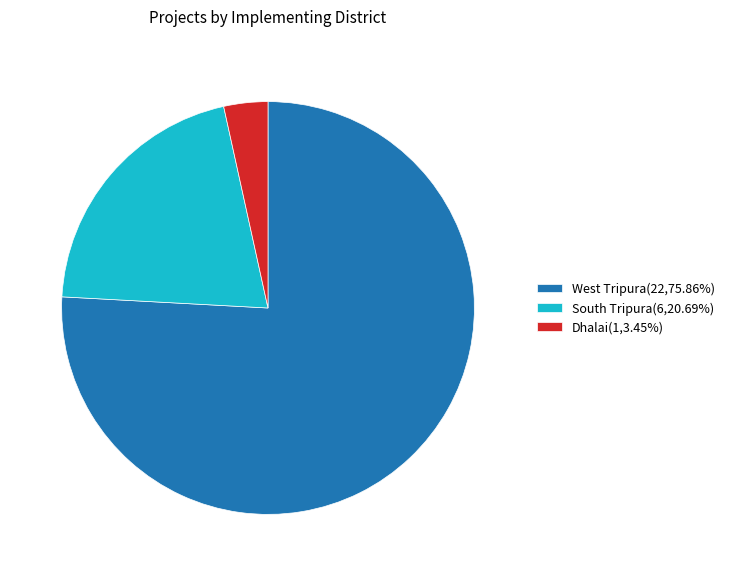

Is the sum of South Tripura(6,20.69%) and Dhalai(1,3.45%) greater than half?

No